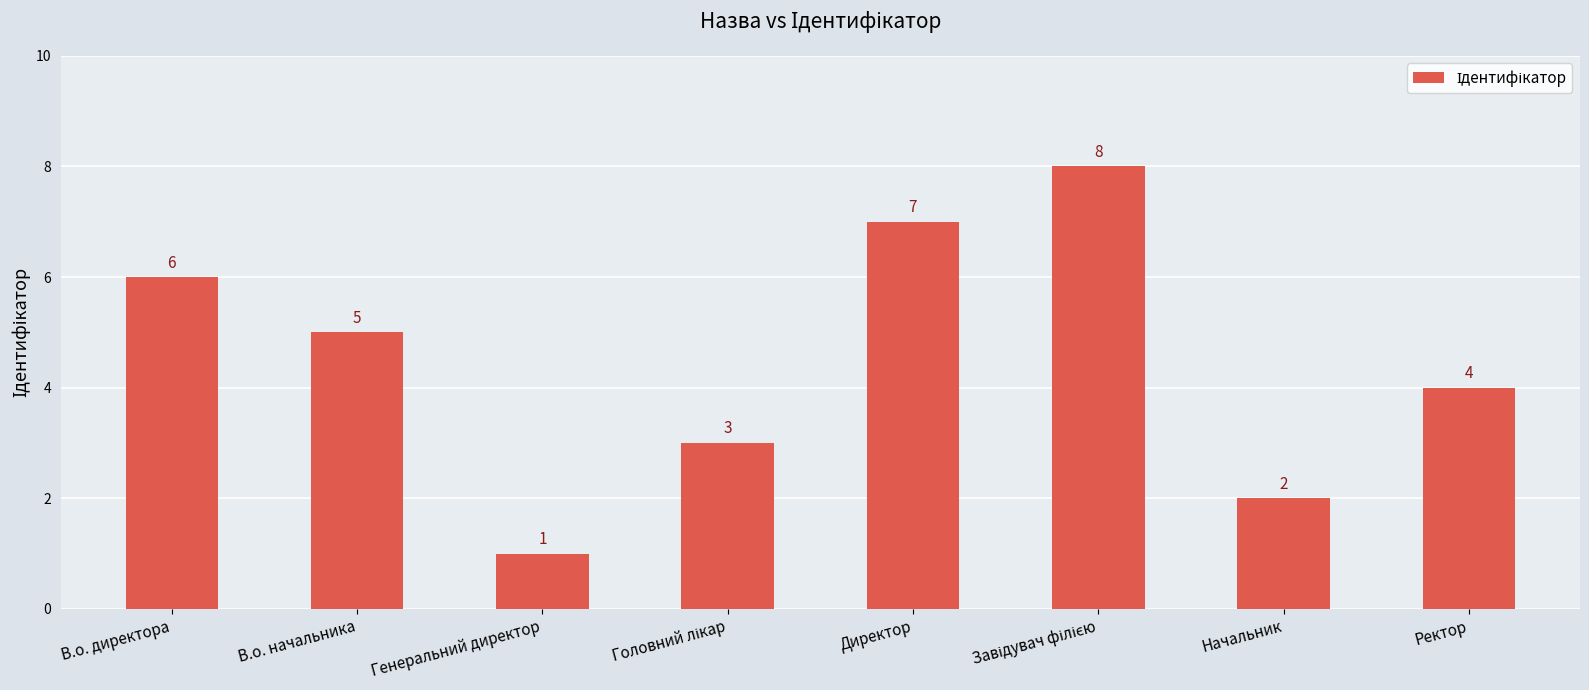

What is the change in value from В.о. директора to Генеральний директор?

-5